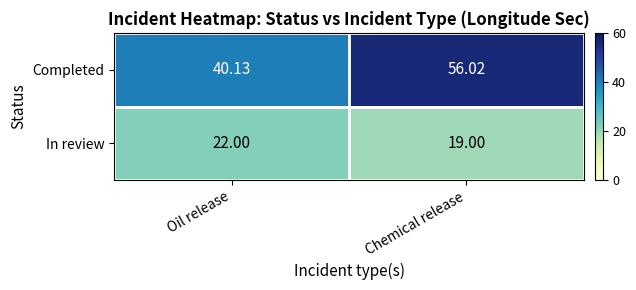

Which series changed the most between Oil release and Chemical release?

Completed